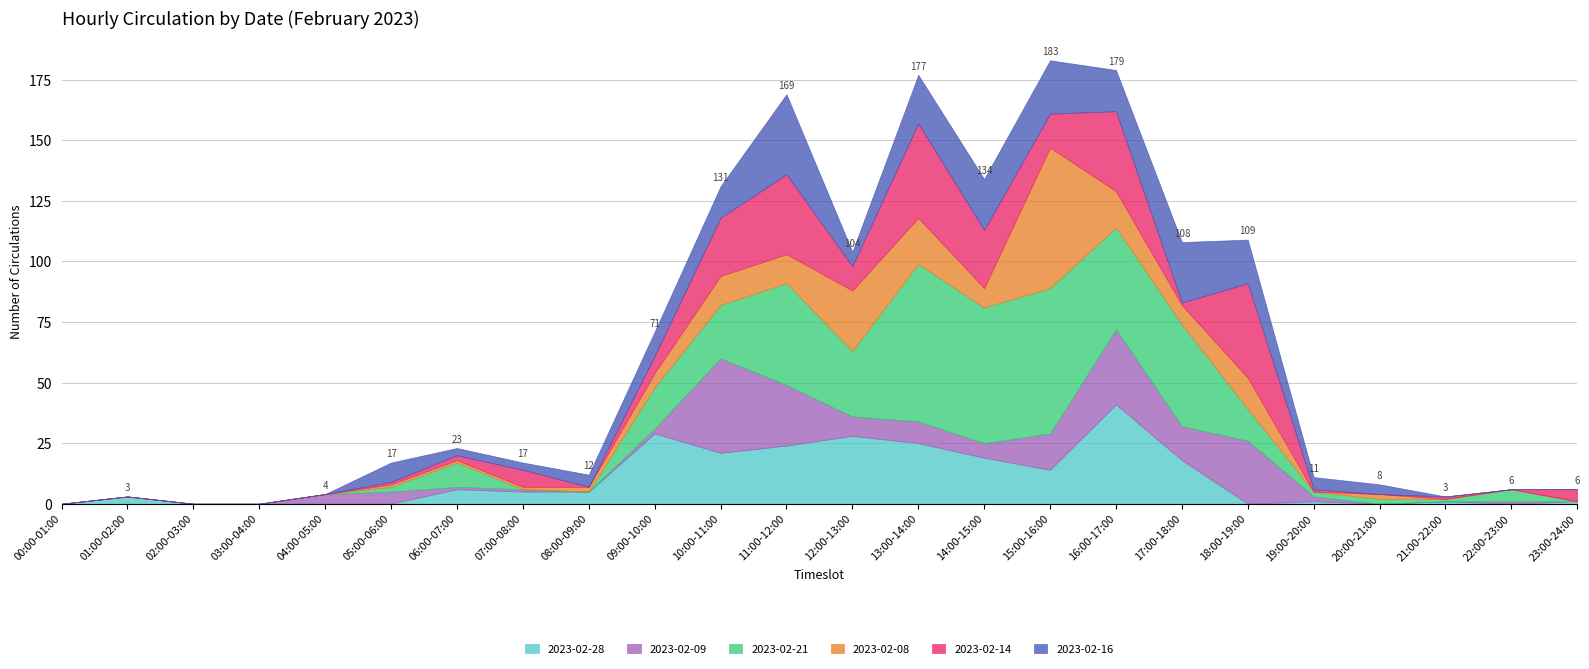

What is the highest value of the 2023-02-21 series?

65